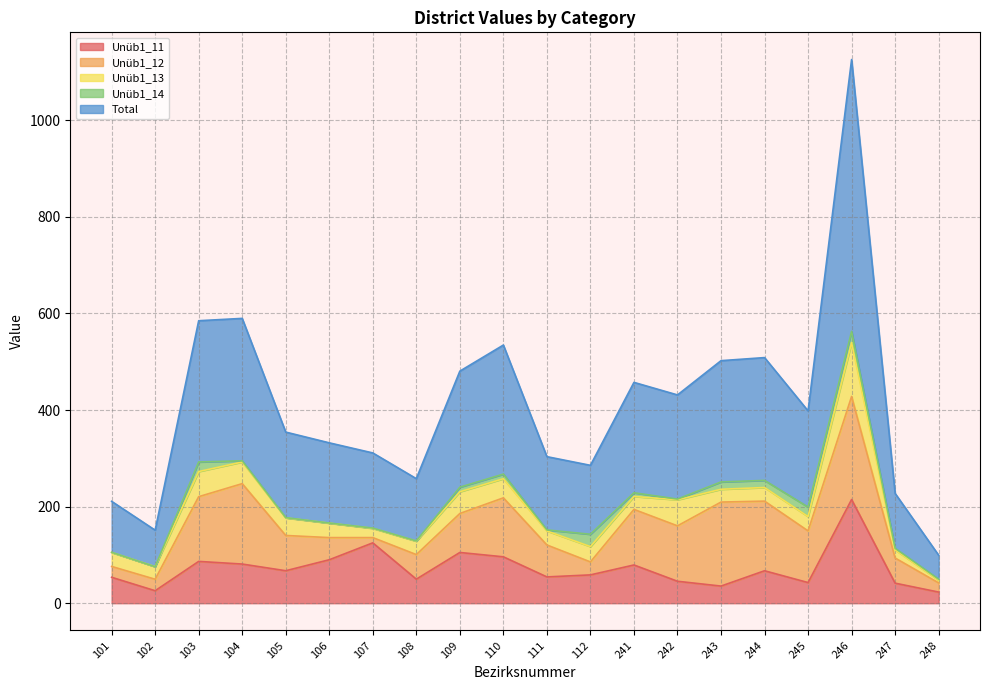

What is the approximate value of Total at 108?

128.9